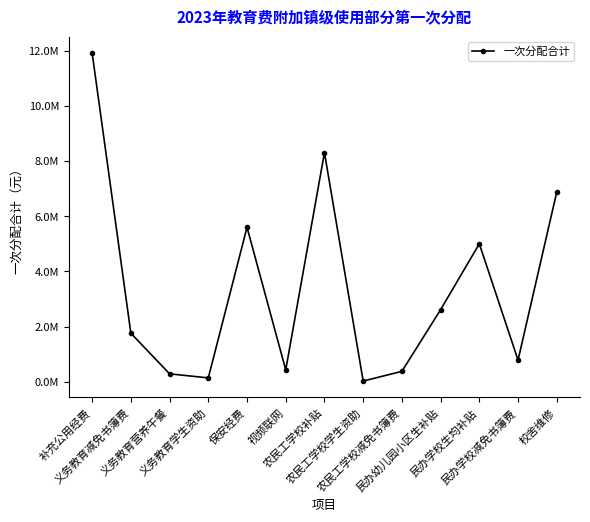

What is the greatest value displayed?

11919346.5